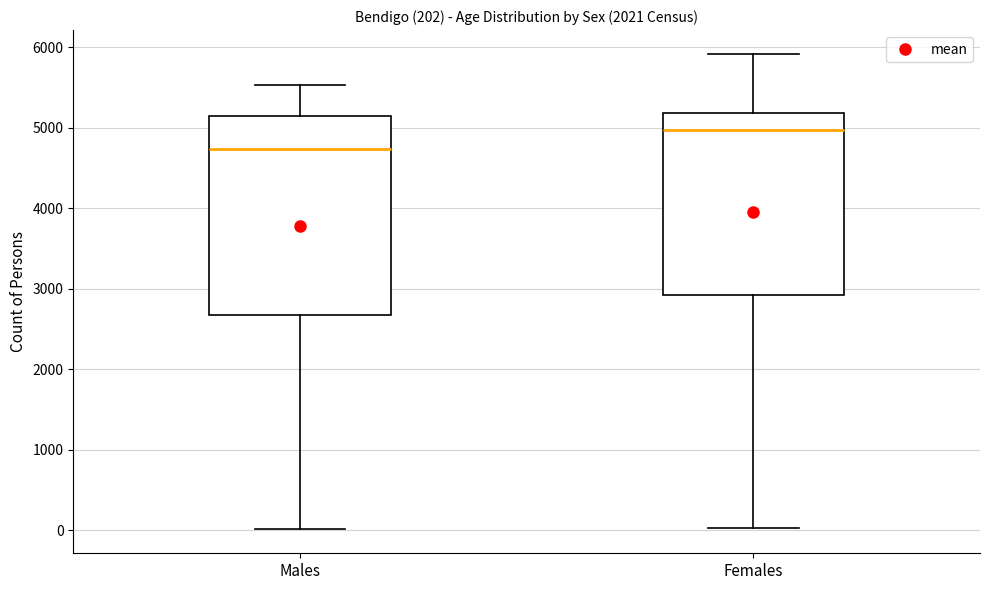

Which box has the lowest median line?

Males